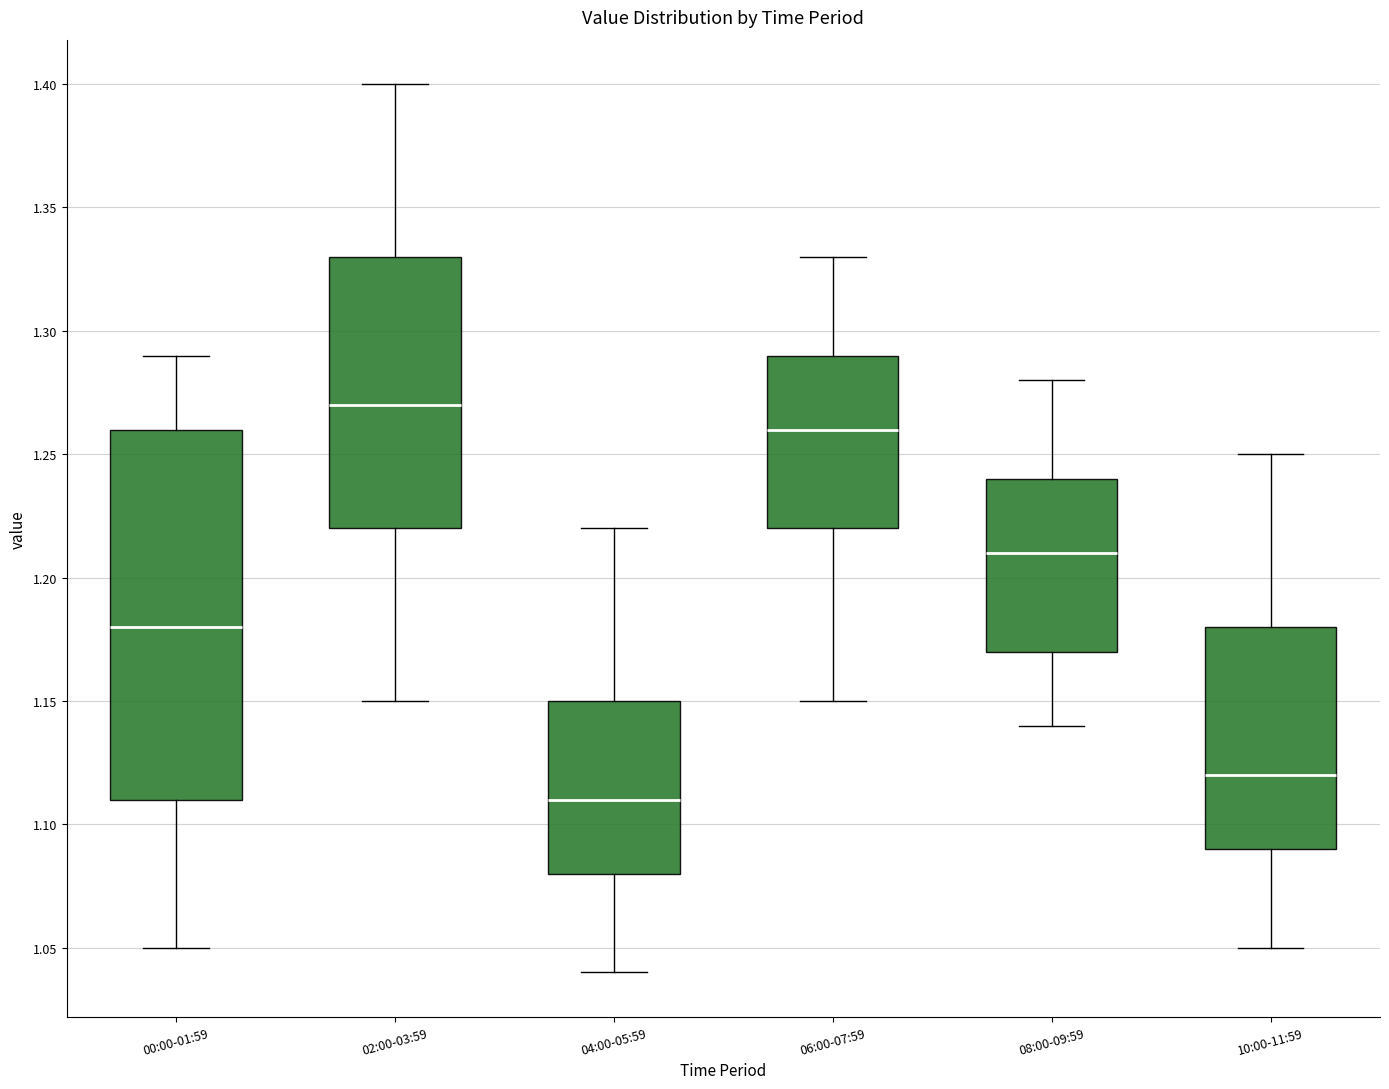

Reading left to right, transcribe this box plot: for each box, give where its median line is, the range the box spans, and where its two whiskers end, as read against the y-axis. The values are not printed on the chart, so give them approximately, as read against the axis.

00:00-01:59: median 1.18, box 1.11 to 1.26, whiskers 1.05 to 1.29
02:00-03:59: median 1.27, box 1.22 to 1.33, whiskers 1.15 to 1.40
04:00-05:59: median 1.11, box 1.08 to 1.15, whiskers 1.04 to 1.22
06:00-07:59: median 1.26, box 1.22 to 1.29, whiskers 1.15 to 1.33
08:00-09:59: median 1.21, box 1.17 to 1.24, whiskers 1.14 to 1.28
10:00-11:59: median 1.12, box 1.09 to 1.18, whiskers 1.05 to 1.25